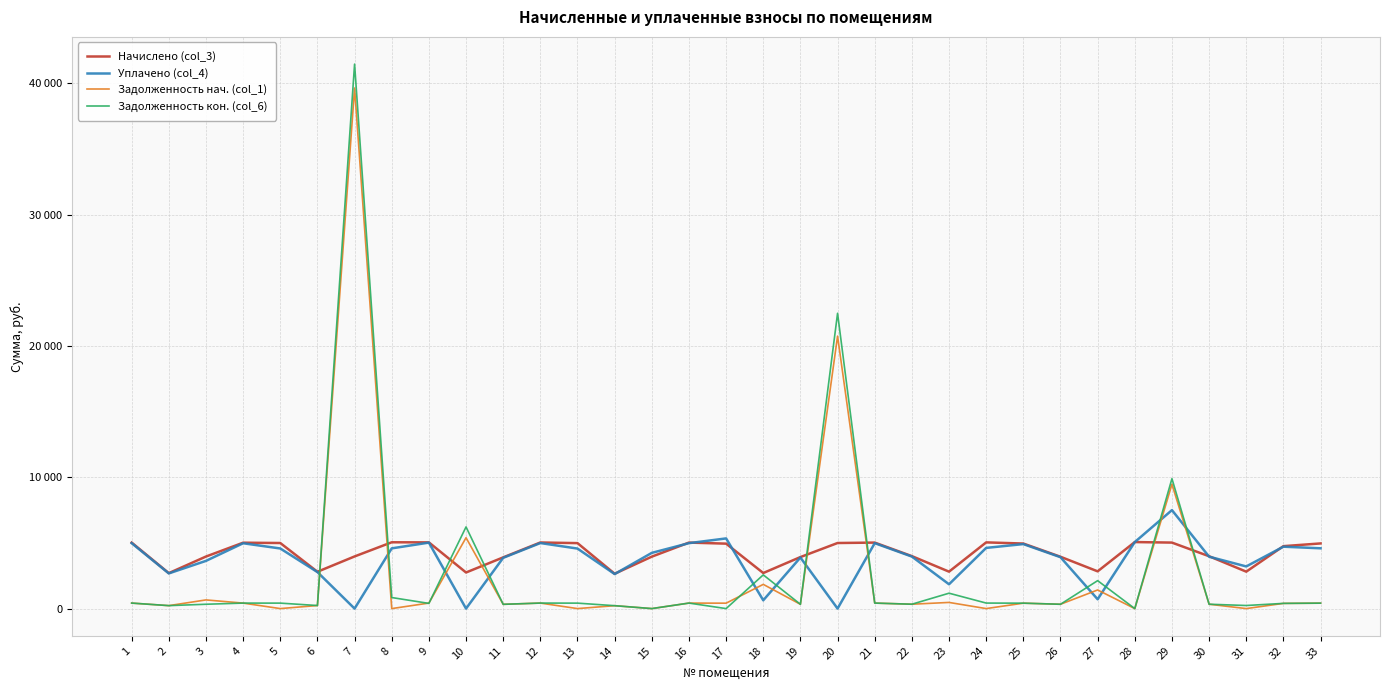

Rank the series by their maximum value, from lowest to highest.

Начислено (col_3), Уплачено (col_4), Задолженность нач. (col_1), Задолженность кон. (col_6)